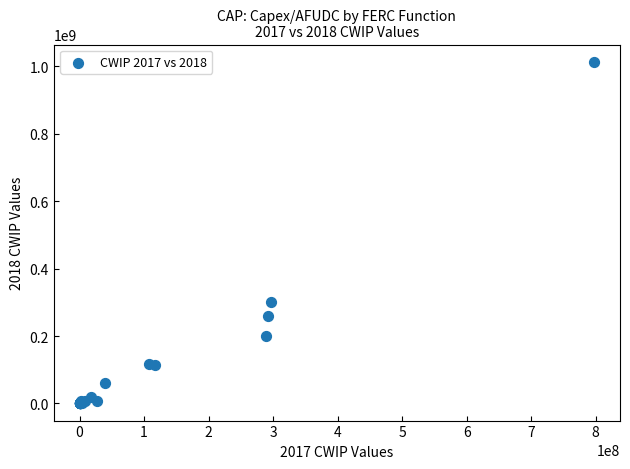

What Y value in the scatter plot is closest to 506612383?

299333623.9